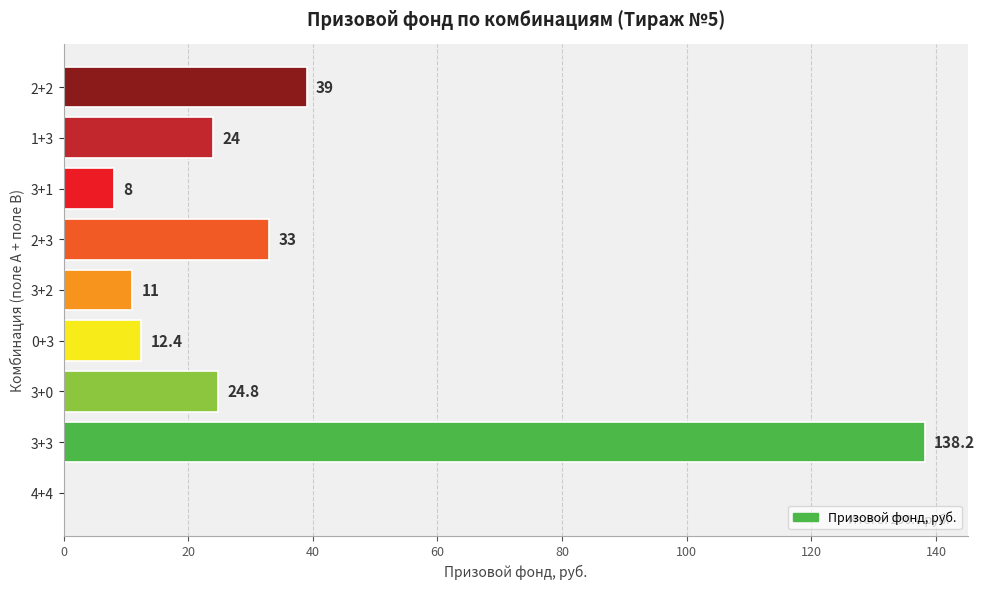

What value does the data have at 3+0?

24.8